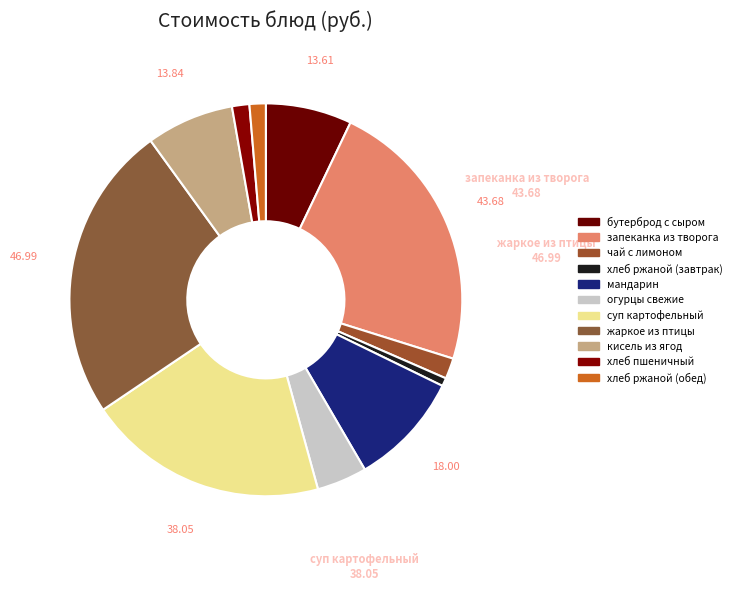

Does огурцы свежие account for over 50% of the chart?

No